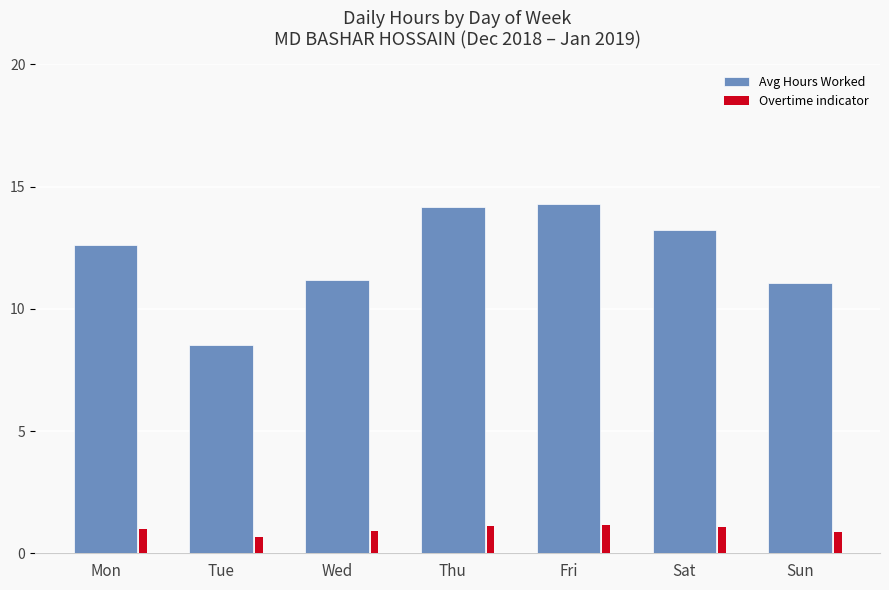

List the series in order of their overall mean, highest first.

Avg Hours Worked, Overtime indicator